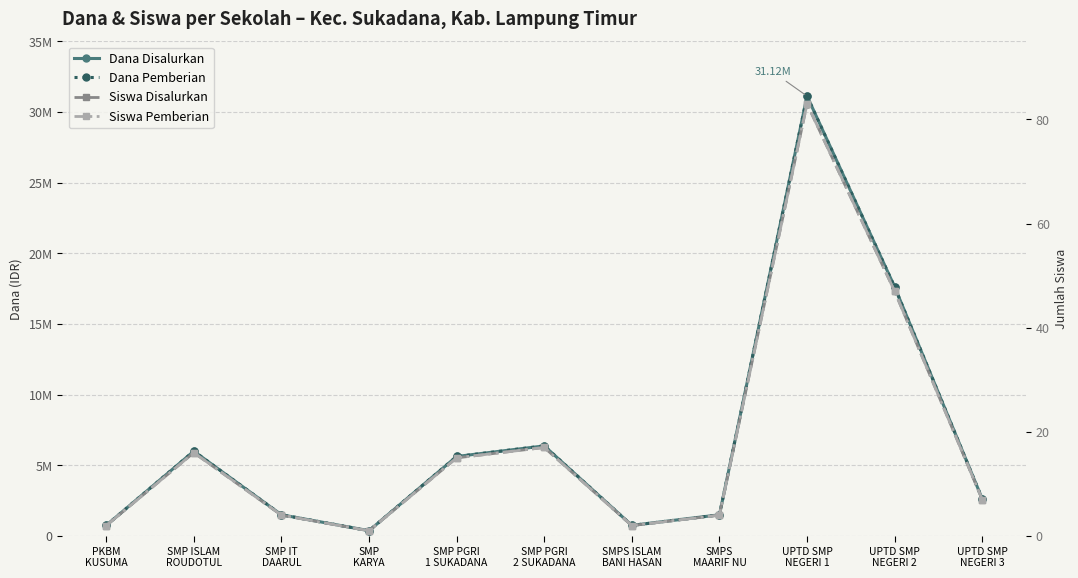

What is the difference between the second highest and minimum values in the Siswa Pemberian series?

46